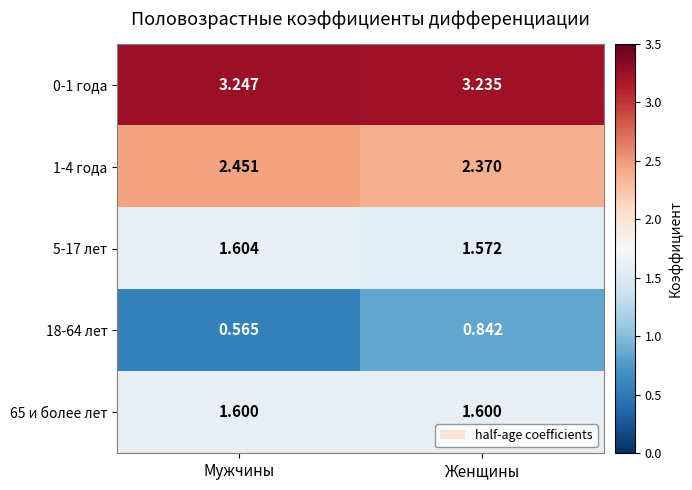

Which series has the widest spread of values?

18-64 лет